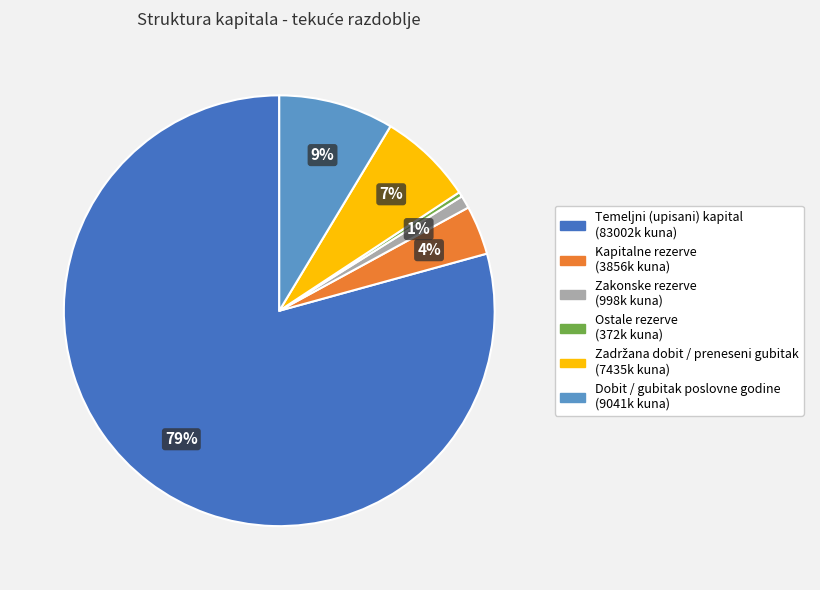

To the nearest percent, what percentage of the pie is Kapitalne rezerve?

4%